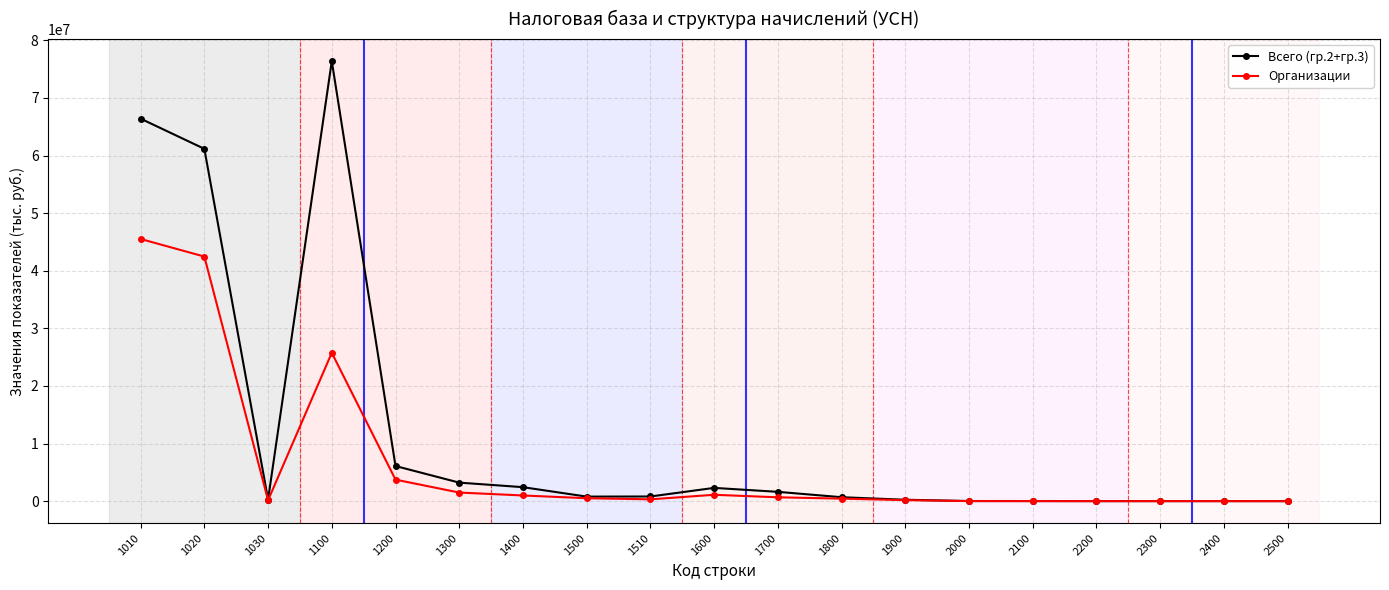

Count the number of data series in this chart.

2